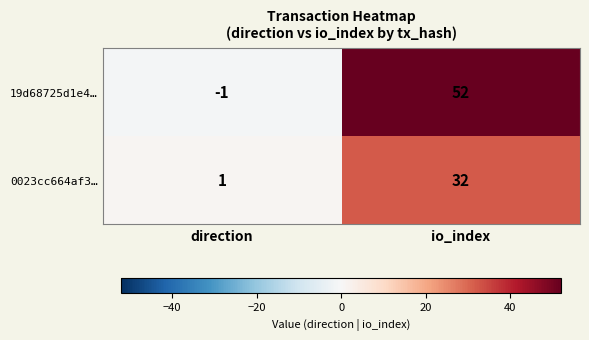

List the series in order of their peak value, highest first.

19d68725d1e4…, 0023cc664af3…